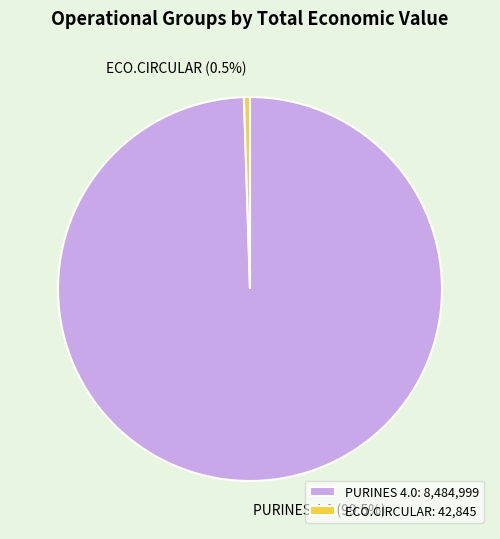

To the nearest percent, what is the combined percentage of PURINES 4.0 and ECO.CIRCULAR?

100%